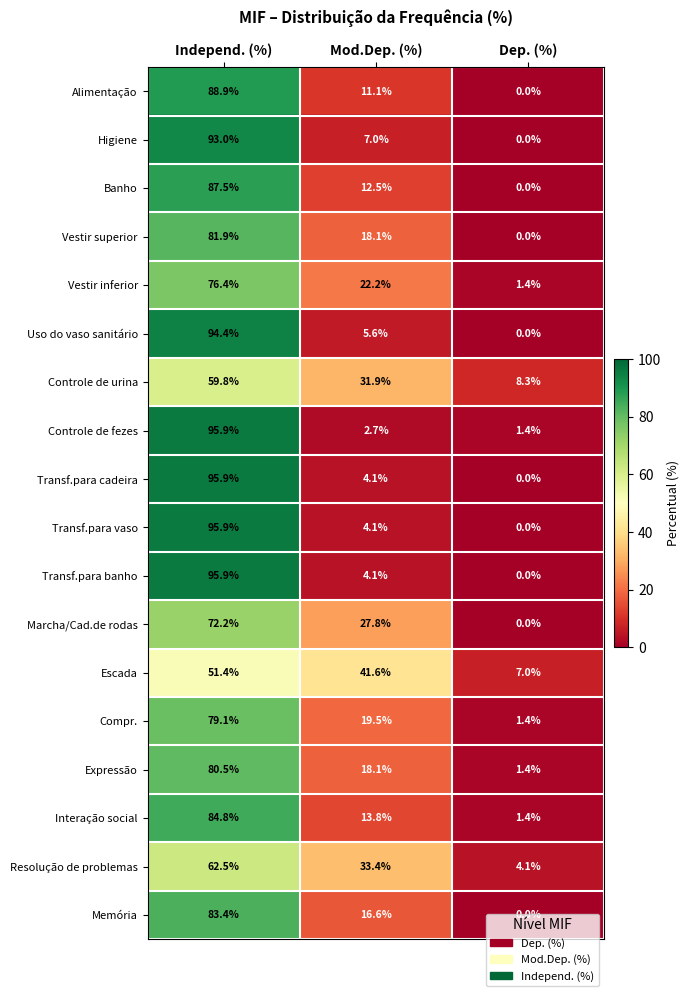

What is the average value of the Interação social series?

33.3